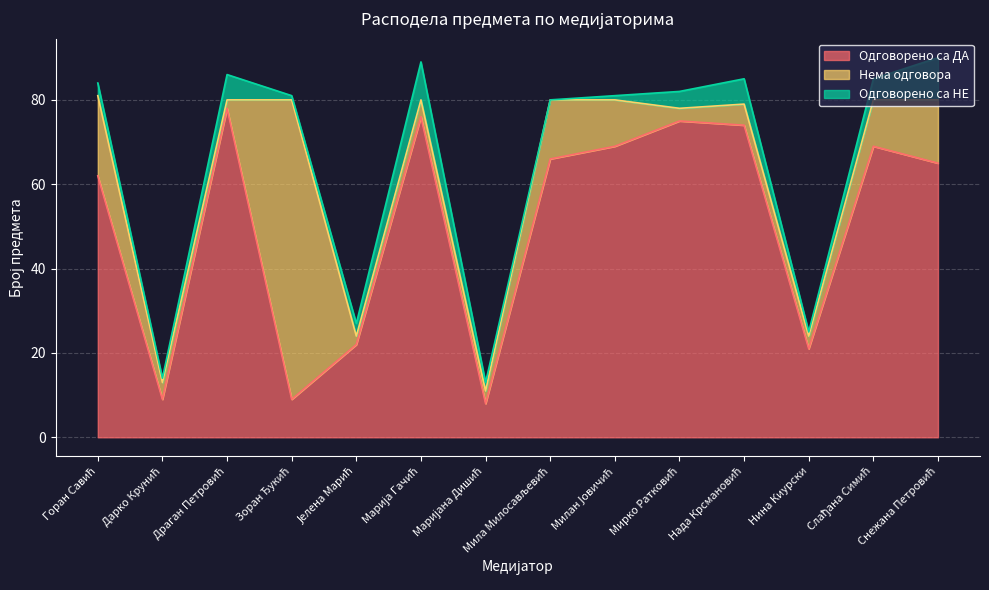

What is the sum of the Одговорено са НЕ values at Дарко Крунић and Нада Крсмановић?

7